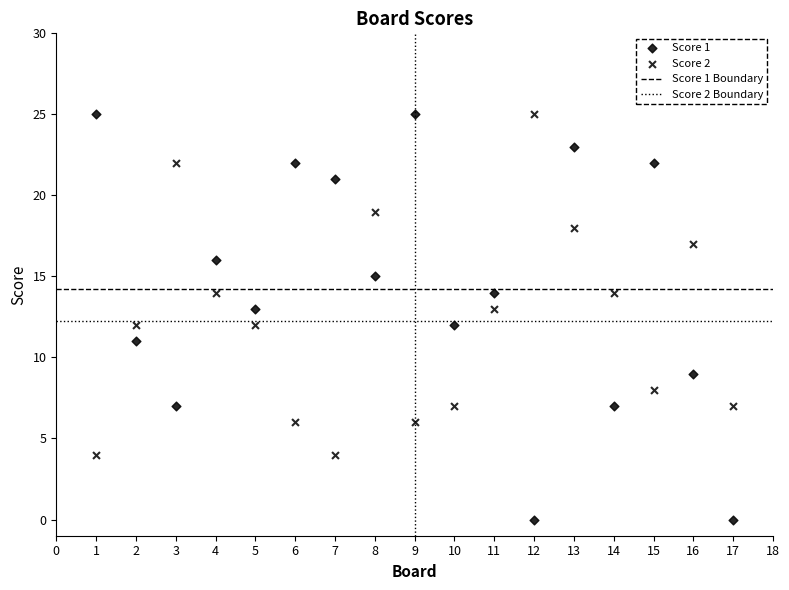

How many points are shown in the scatter plot?

34